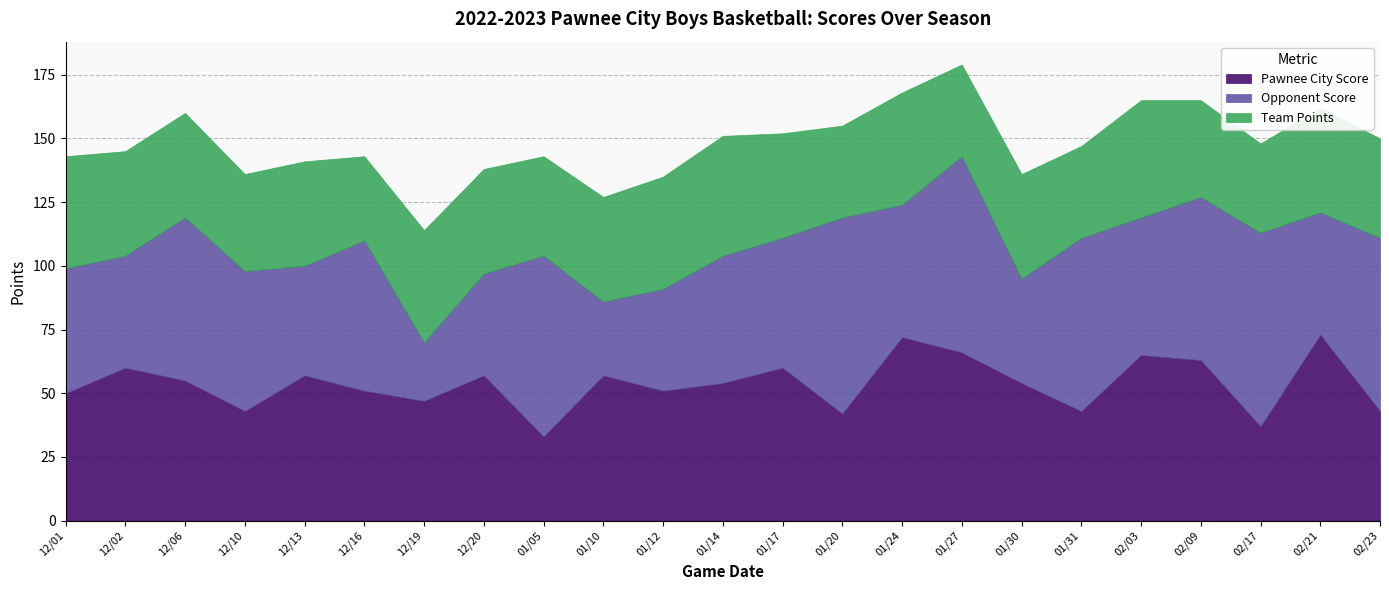

At how many categories does at least one series exceed 68?

6